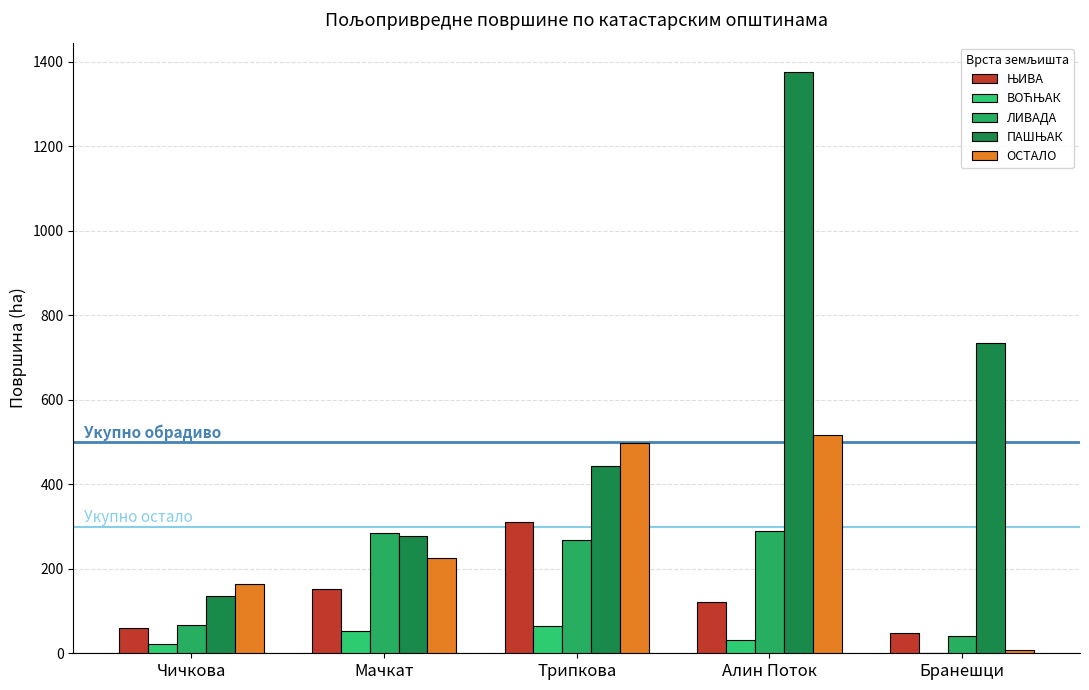

Count the number of categories in the chart.

5